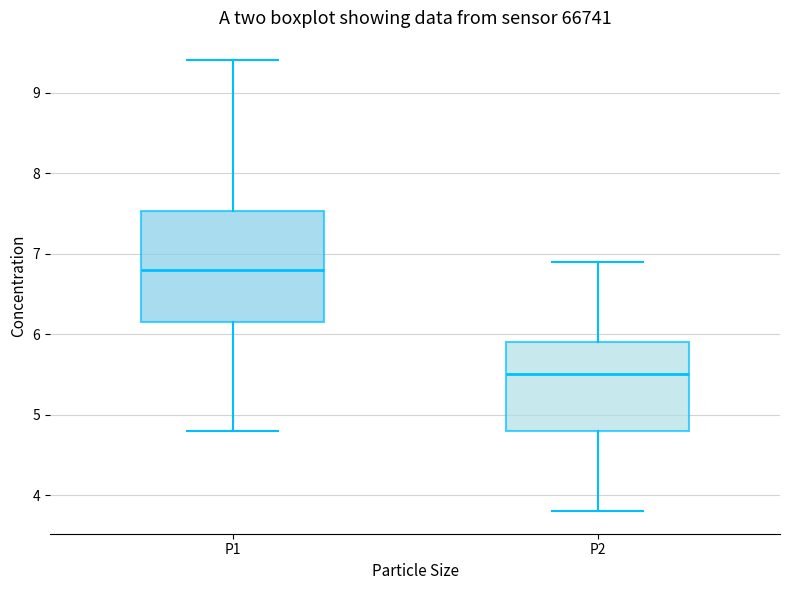

Where is the upper edge of the box for P1 on the y-axis? The values are not printed on the chart, so give them approximately, as read against the axis.

7.5